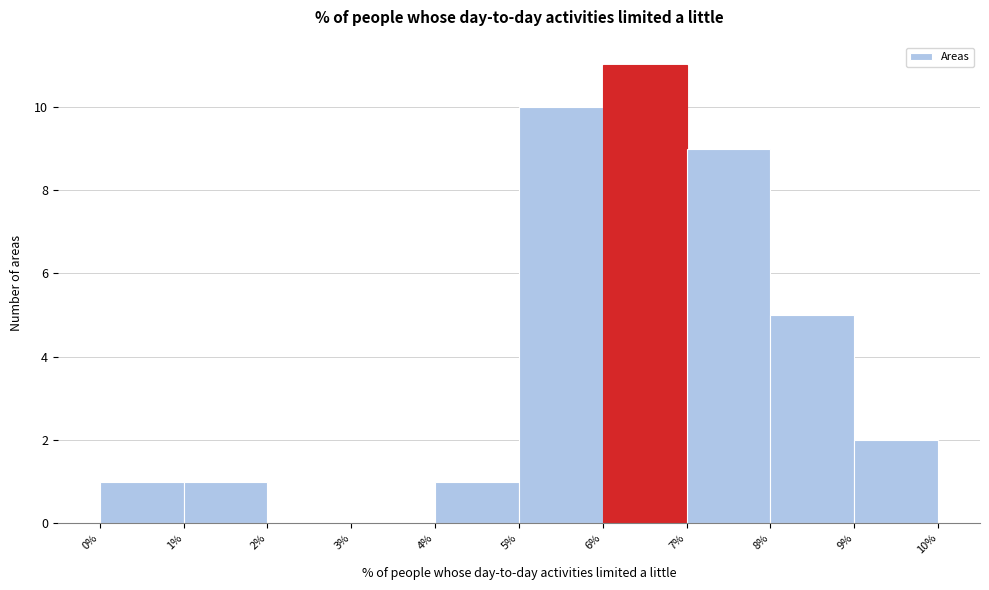

Reading left to right, transcribe this chart: for each bar, give the range it covers on the x-axis and its height. The values are not printed on the chart, so give them approximately, as read against the axis.

0% to 1%: 1
1% to 2%: 1
2% to 3%: 0
3% to 4%: 0
4% to 5%: 1
5% to 6%: 10
6% to 7%: 11
7% to 8%: 9
8% to 9%: 5
9% to 10%: 2